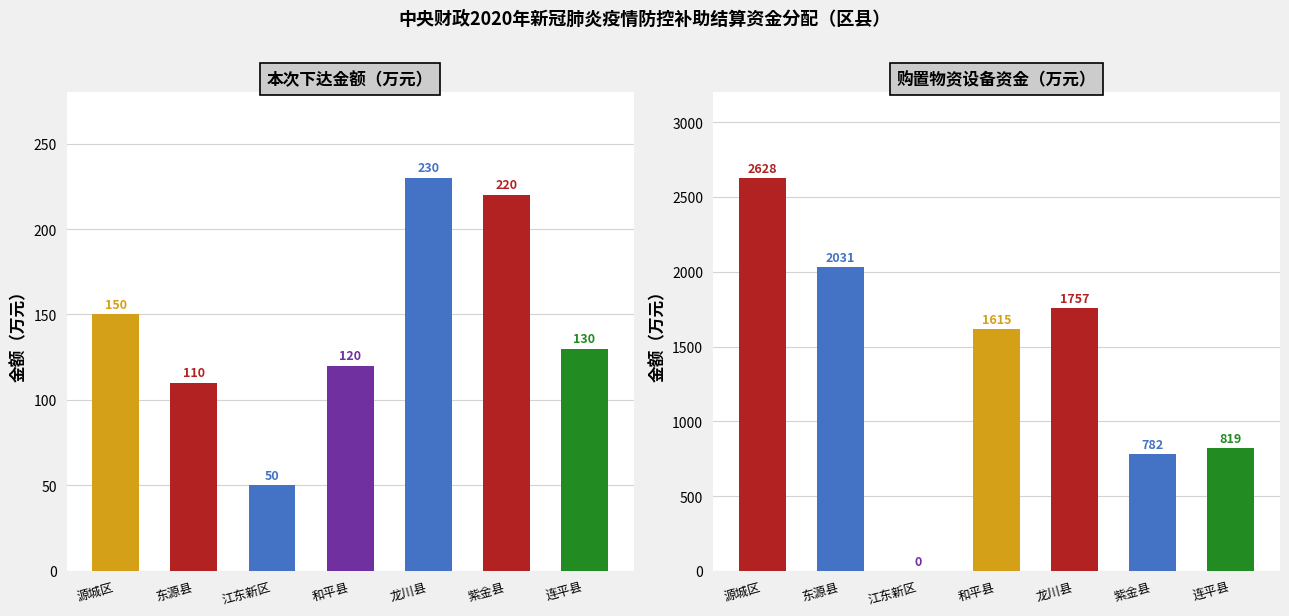

Is it true that 购置物资设备资金(万元) equals 2031.3 at 东源县?

True